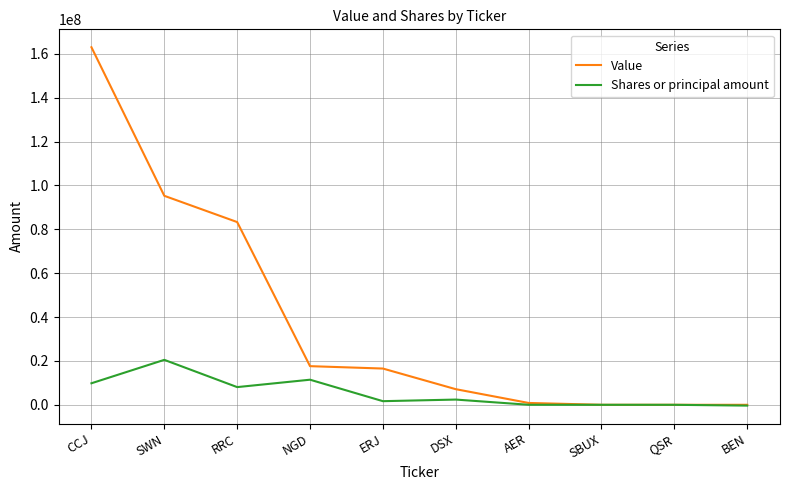

At which category is the sum across all series the highest?

CCJ